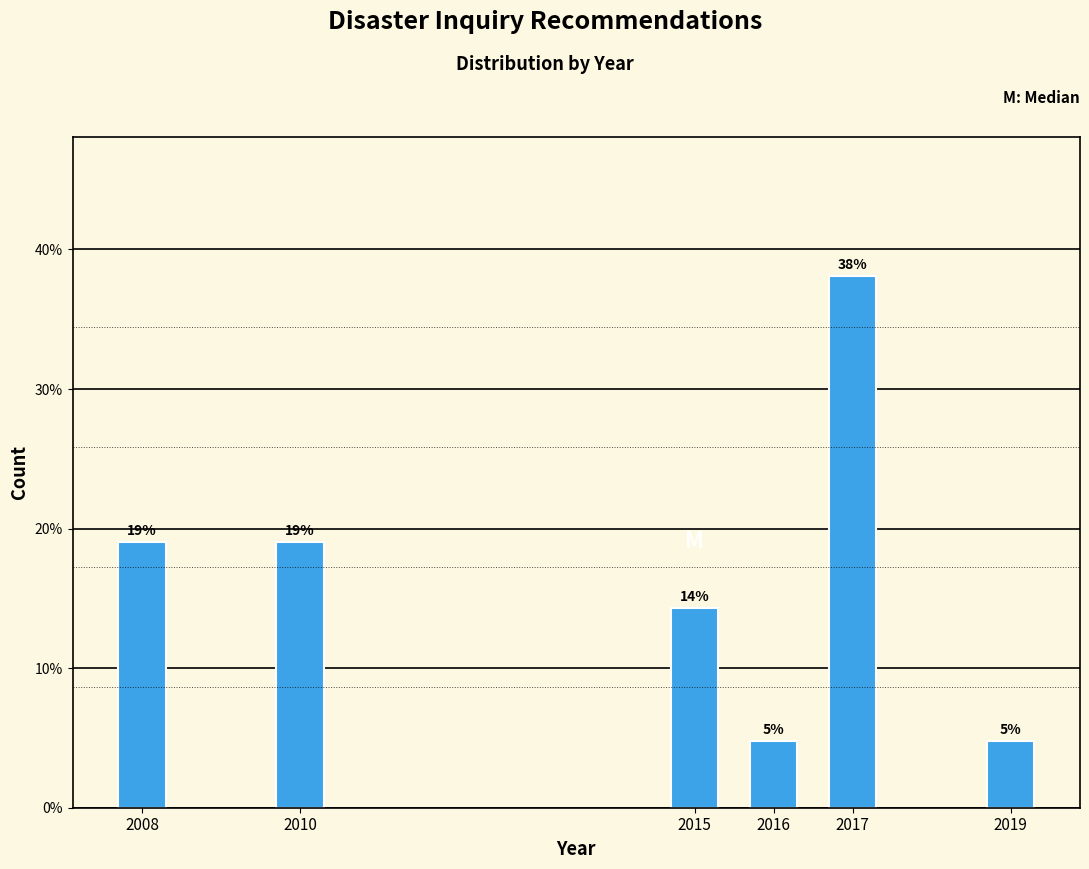

Read the value at 2017.

38.1